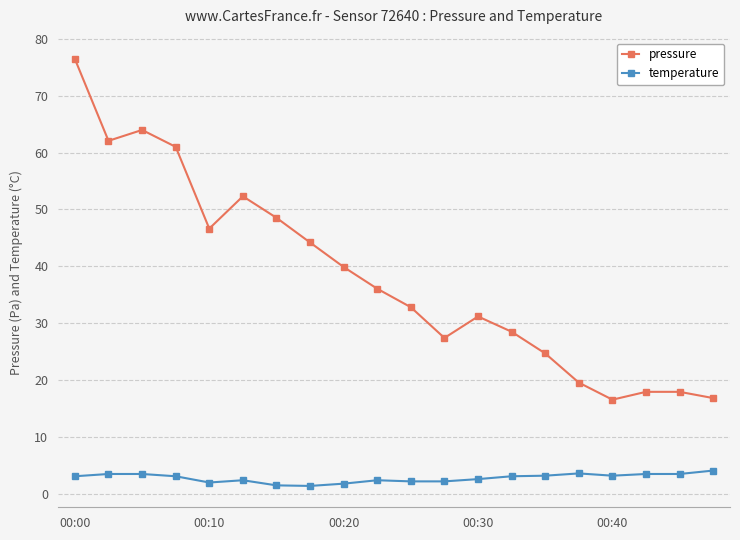

What is the value of the pressure point at the 13th from the left?

31.2